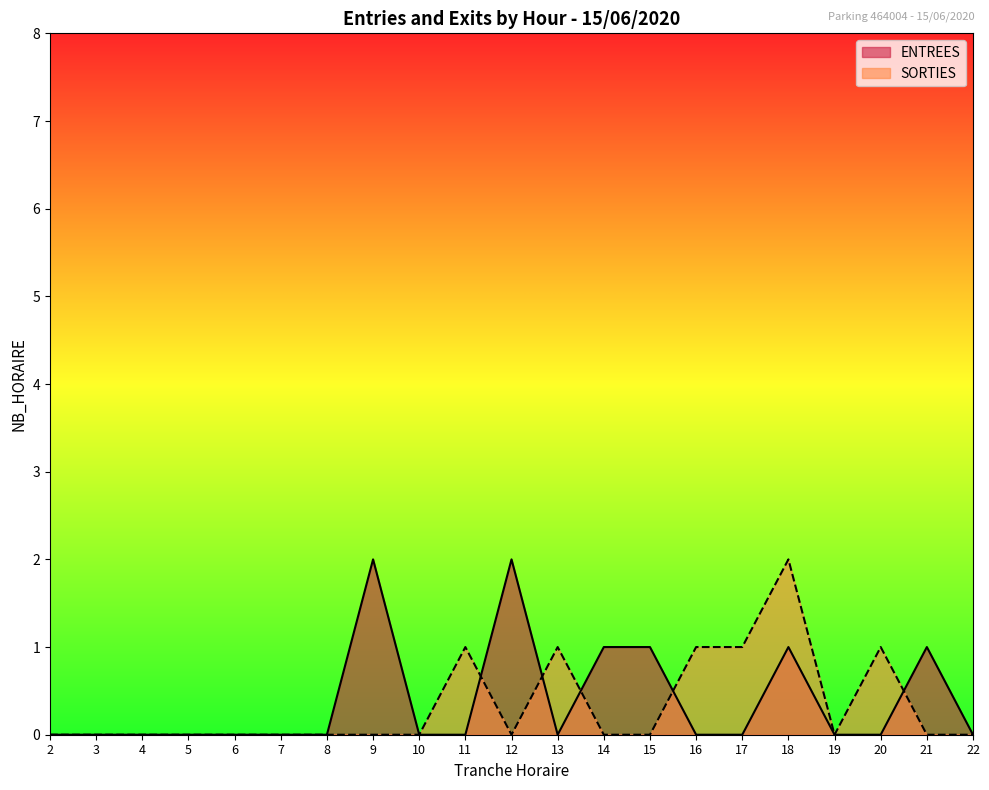

Does the chart have visible grid lines?

No